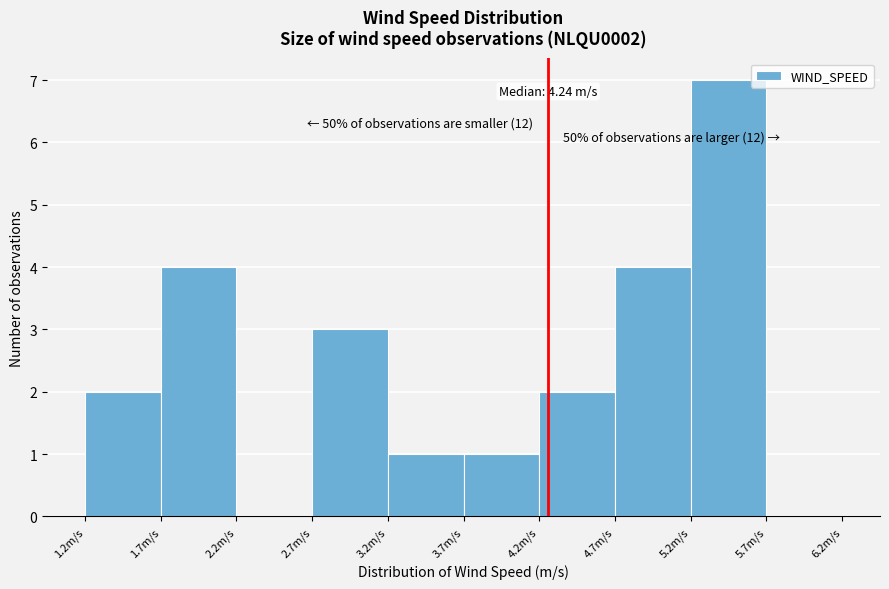

Over which range of the x-axis is the bar tallest?

5.15 to 5.65